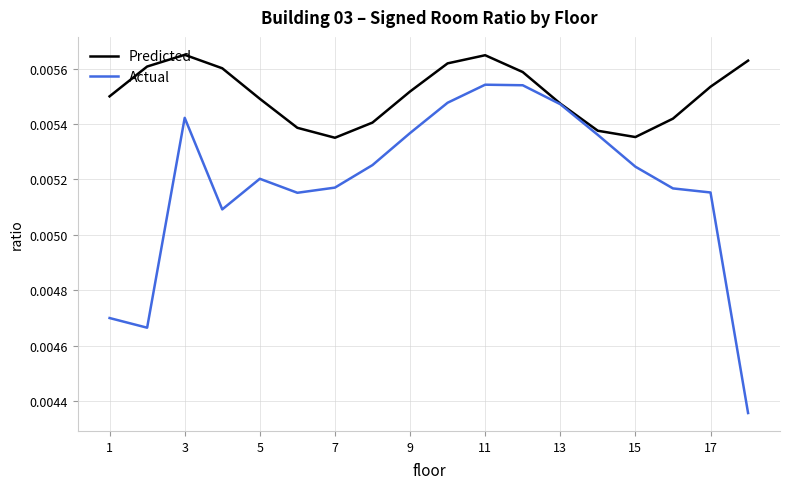

List the series in order of their overall mean, highest first.

Predicted, Actual